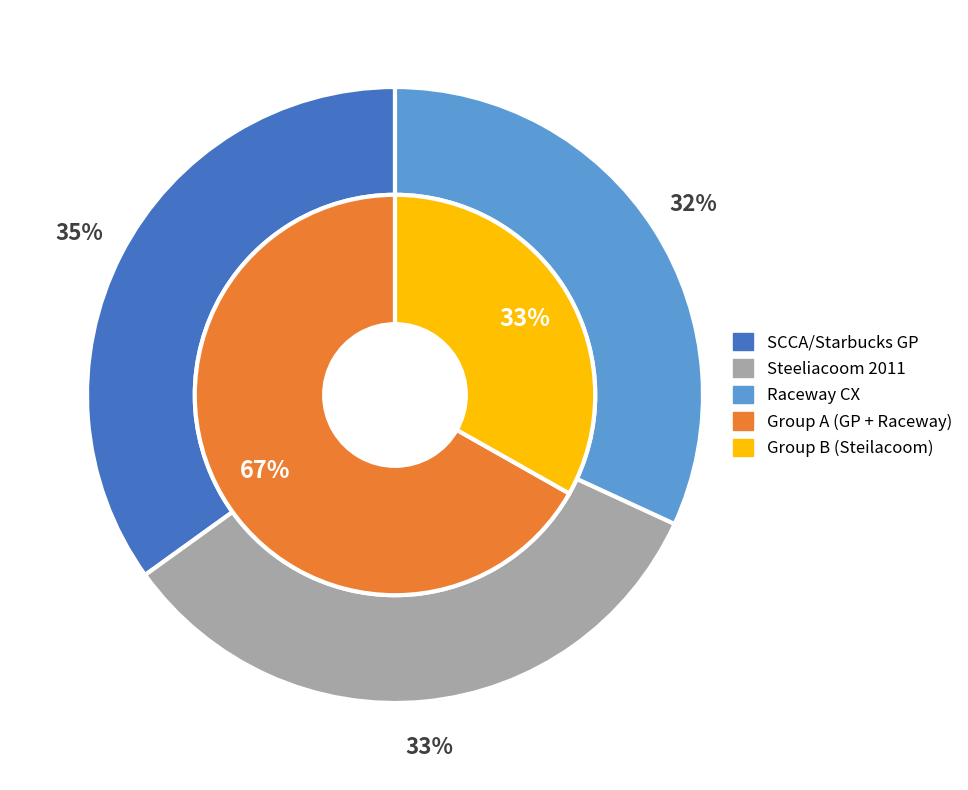

What portion of the pie excludes SCCA/Starbucks GP?

65.1%